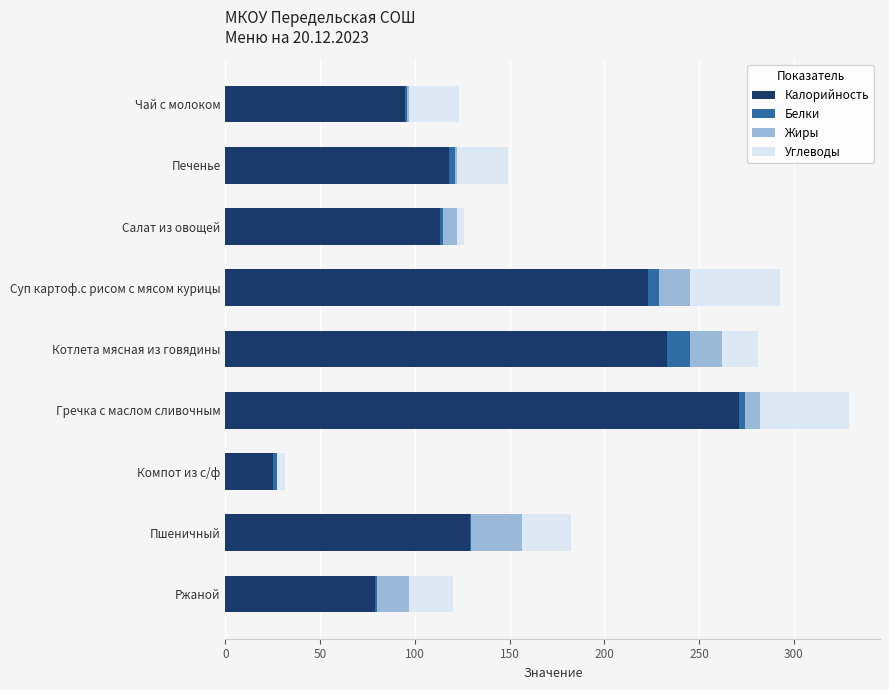

What is the maximum value for Калорийность?

271.0